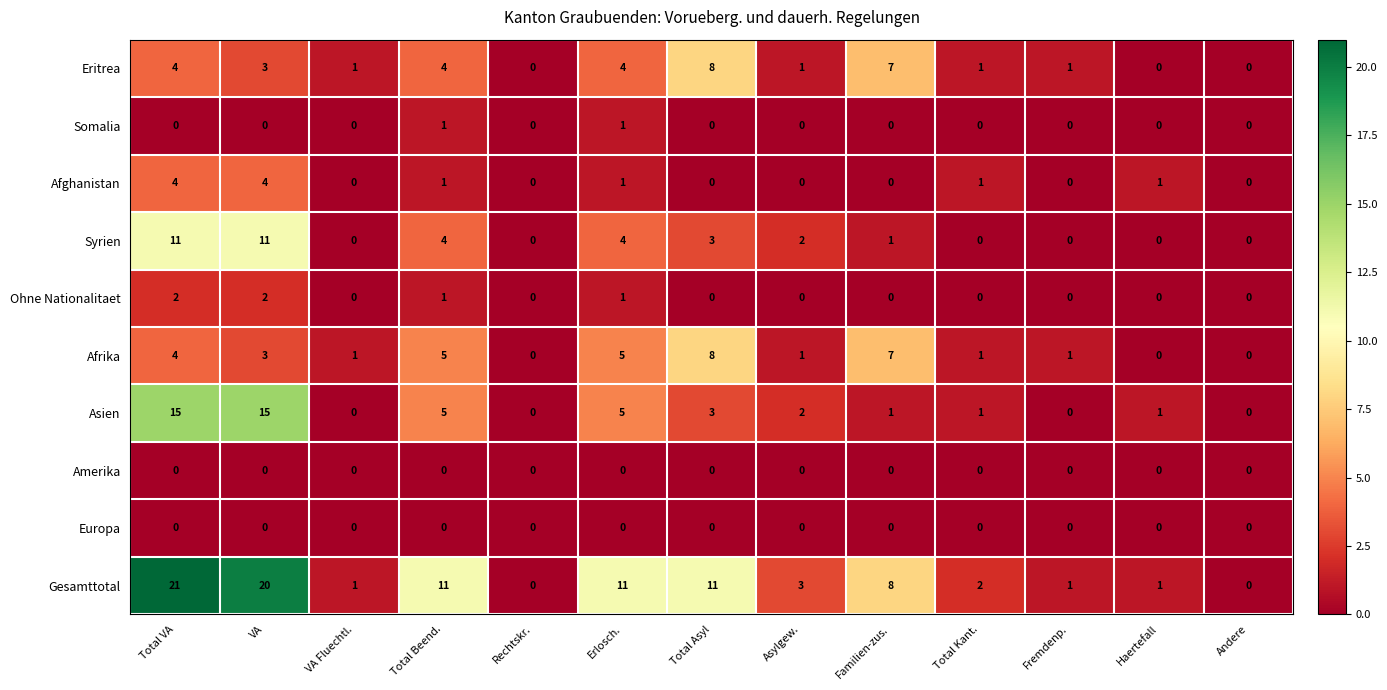

How many data points in Gesamttotal are less than 3?

6